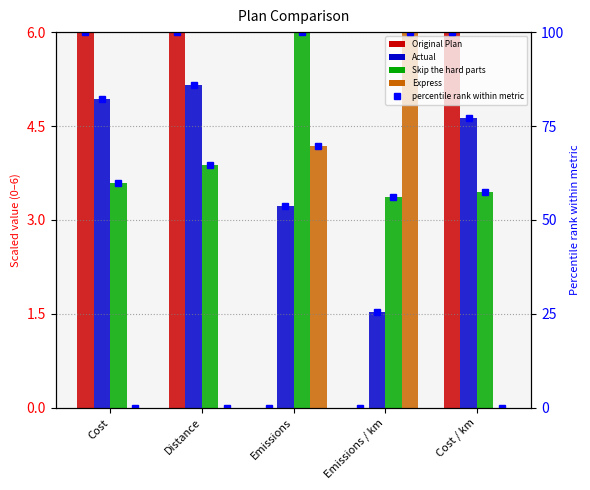

Which category has the highest value across all series?

Cost